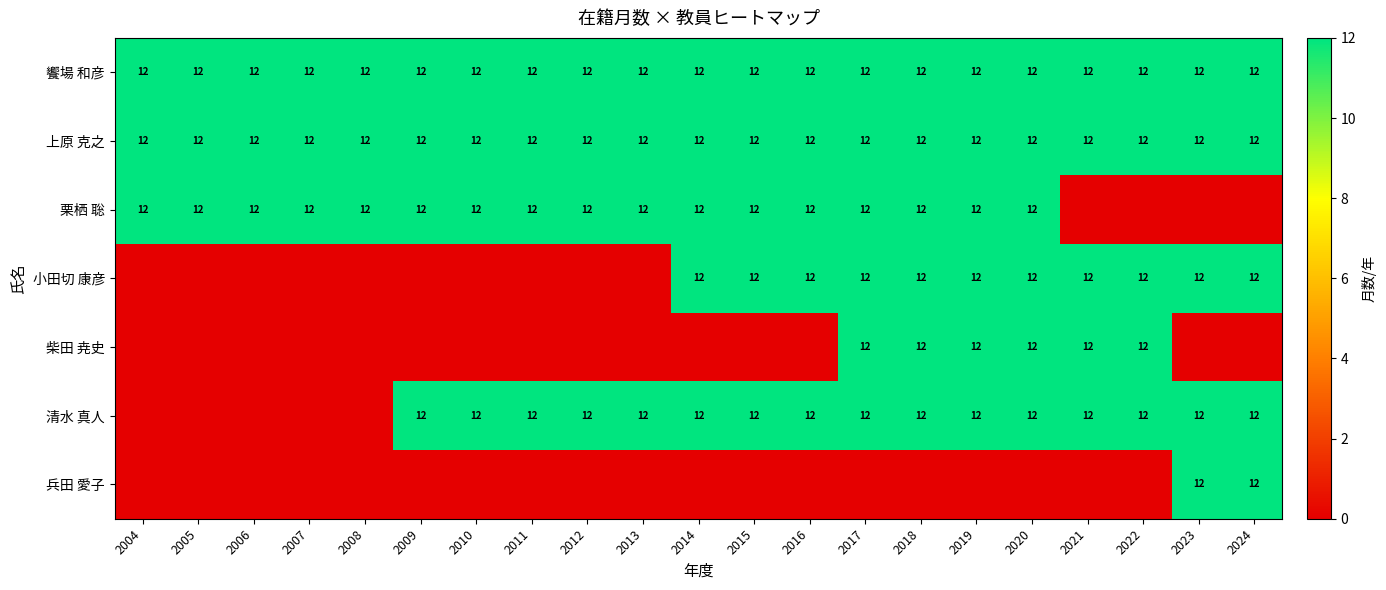

What value does the 饗場 和彦 series have at 2005?

12